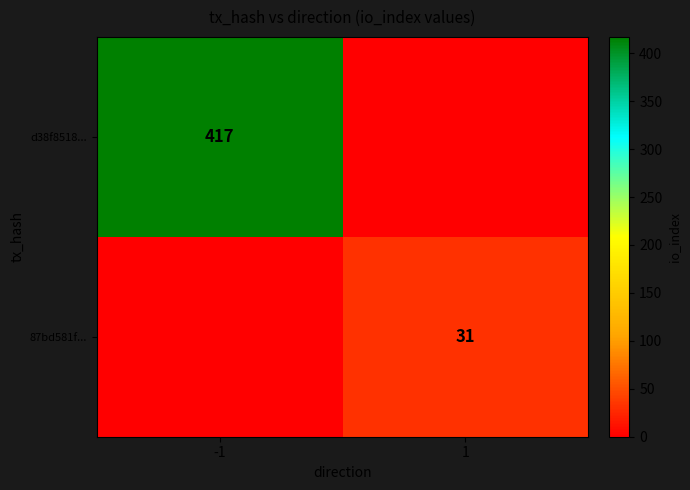

Which category has the lowest value across all series?

1